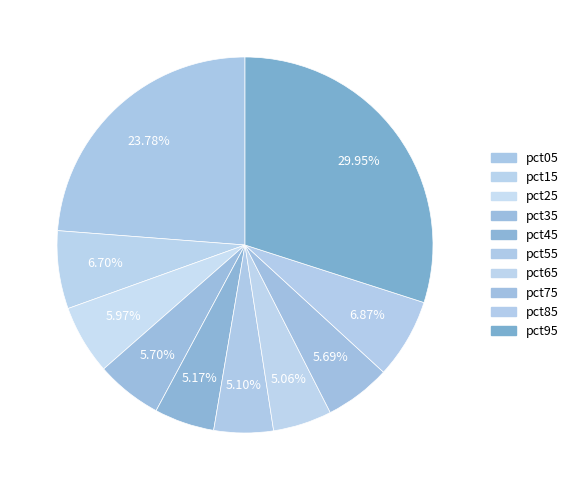

How many segments does this pie chart have?

10